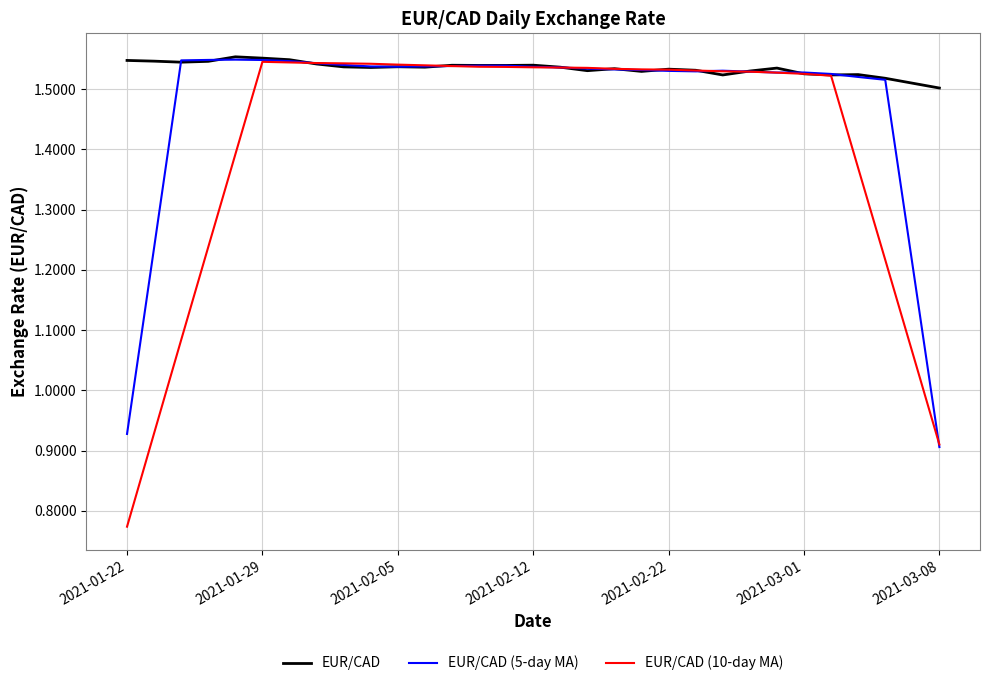

List the series in order of their overall mean, highest first.

EUR/CAD, EUR/CAD (5-day MA), EUR/CAD (10-day MA)